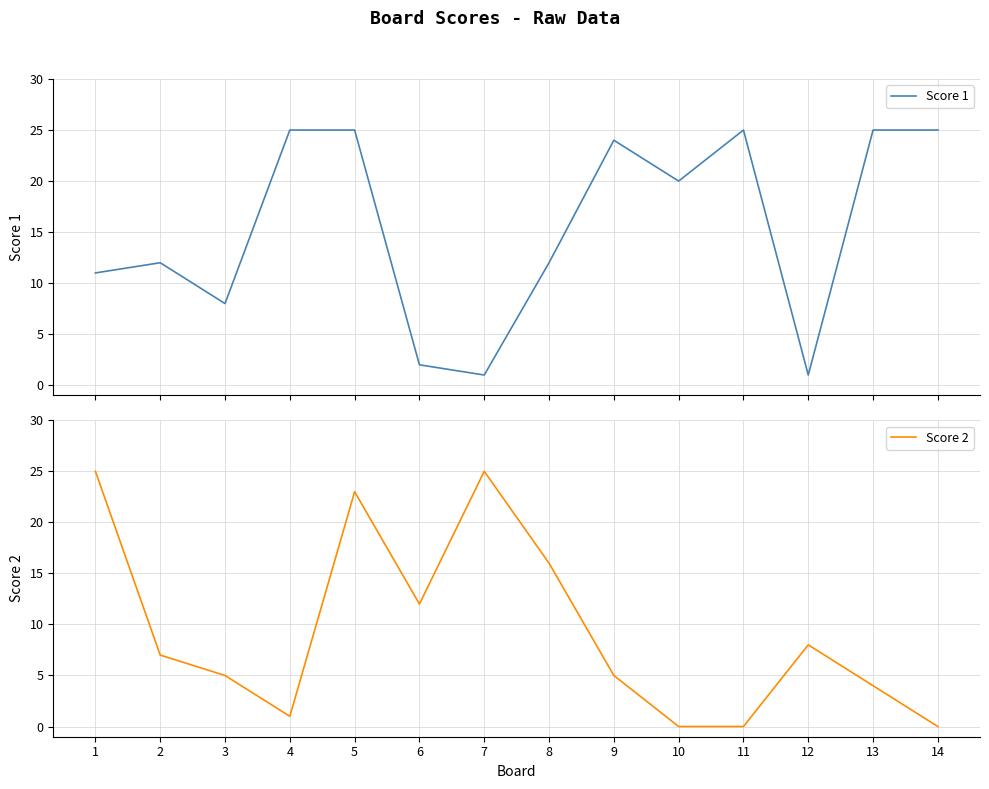

What is the difference between the maximum and second lowest values in the Score 2 series?

25